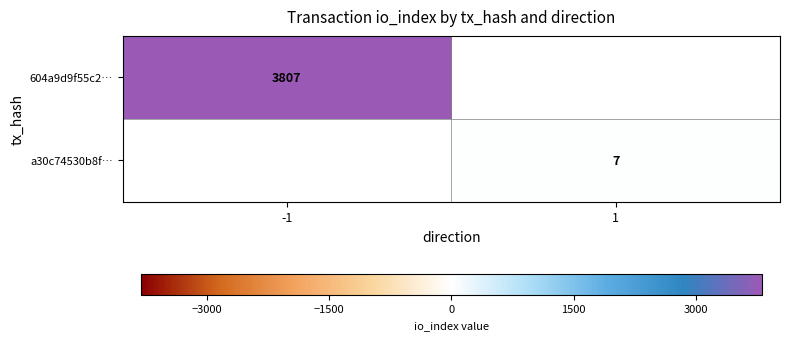

True or false: a30c74530b8f… has a value of 4 at 1.

False